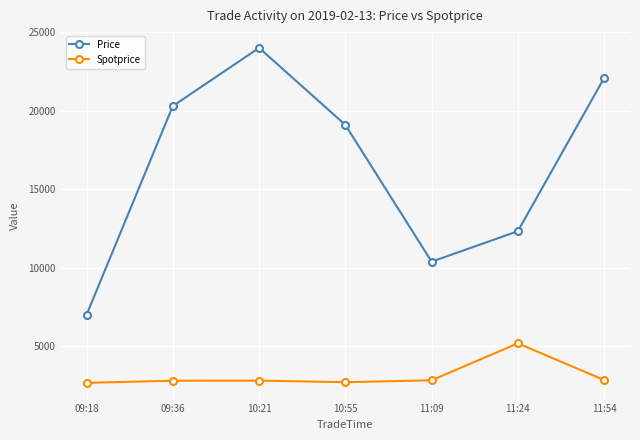

True or false: Spotprice and Price intersect in this chart.

False